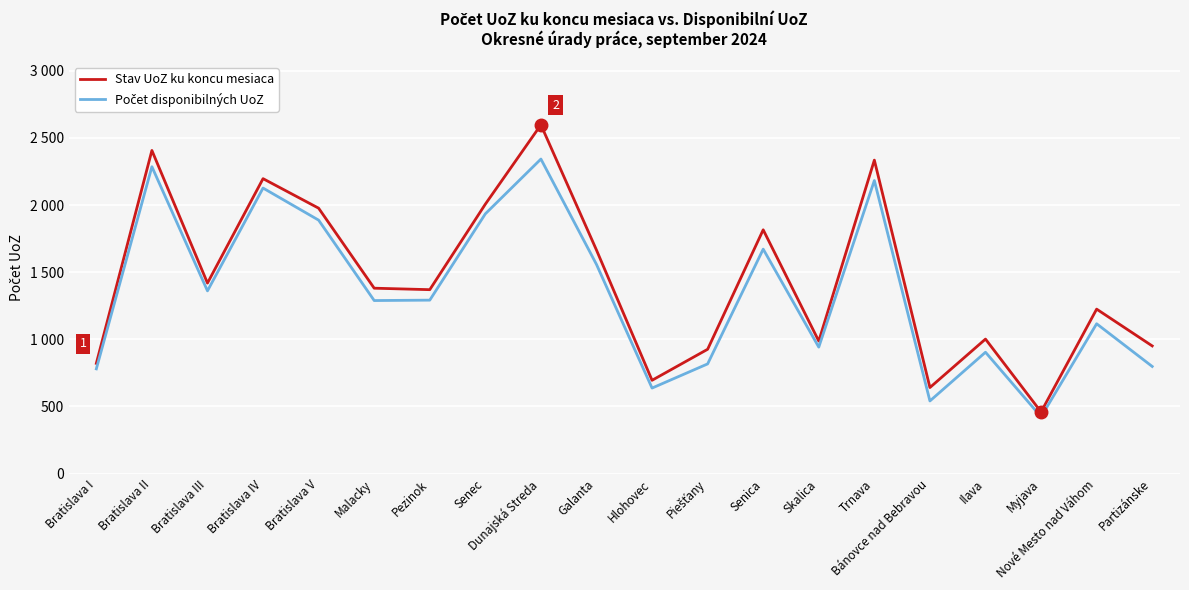

Is this an area chart (filled region under the line)?

No